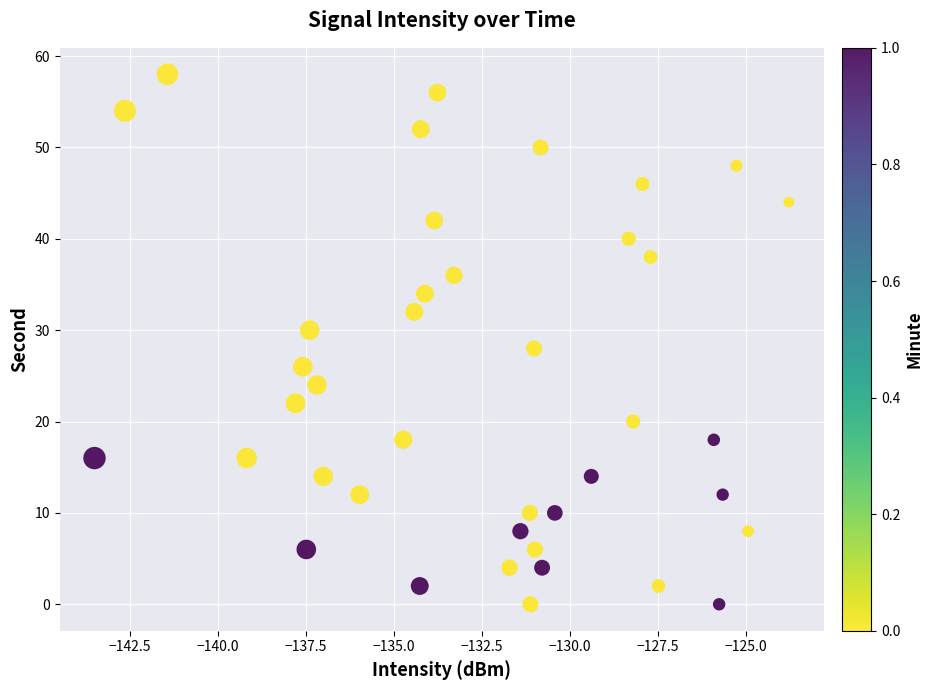

What is the range of Y values (max minus min)?

58